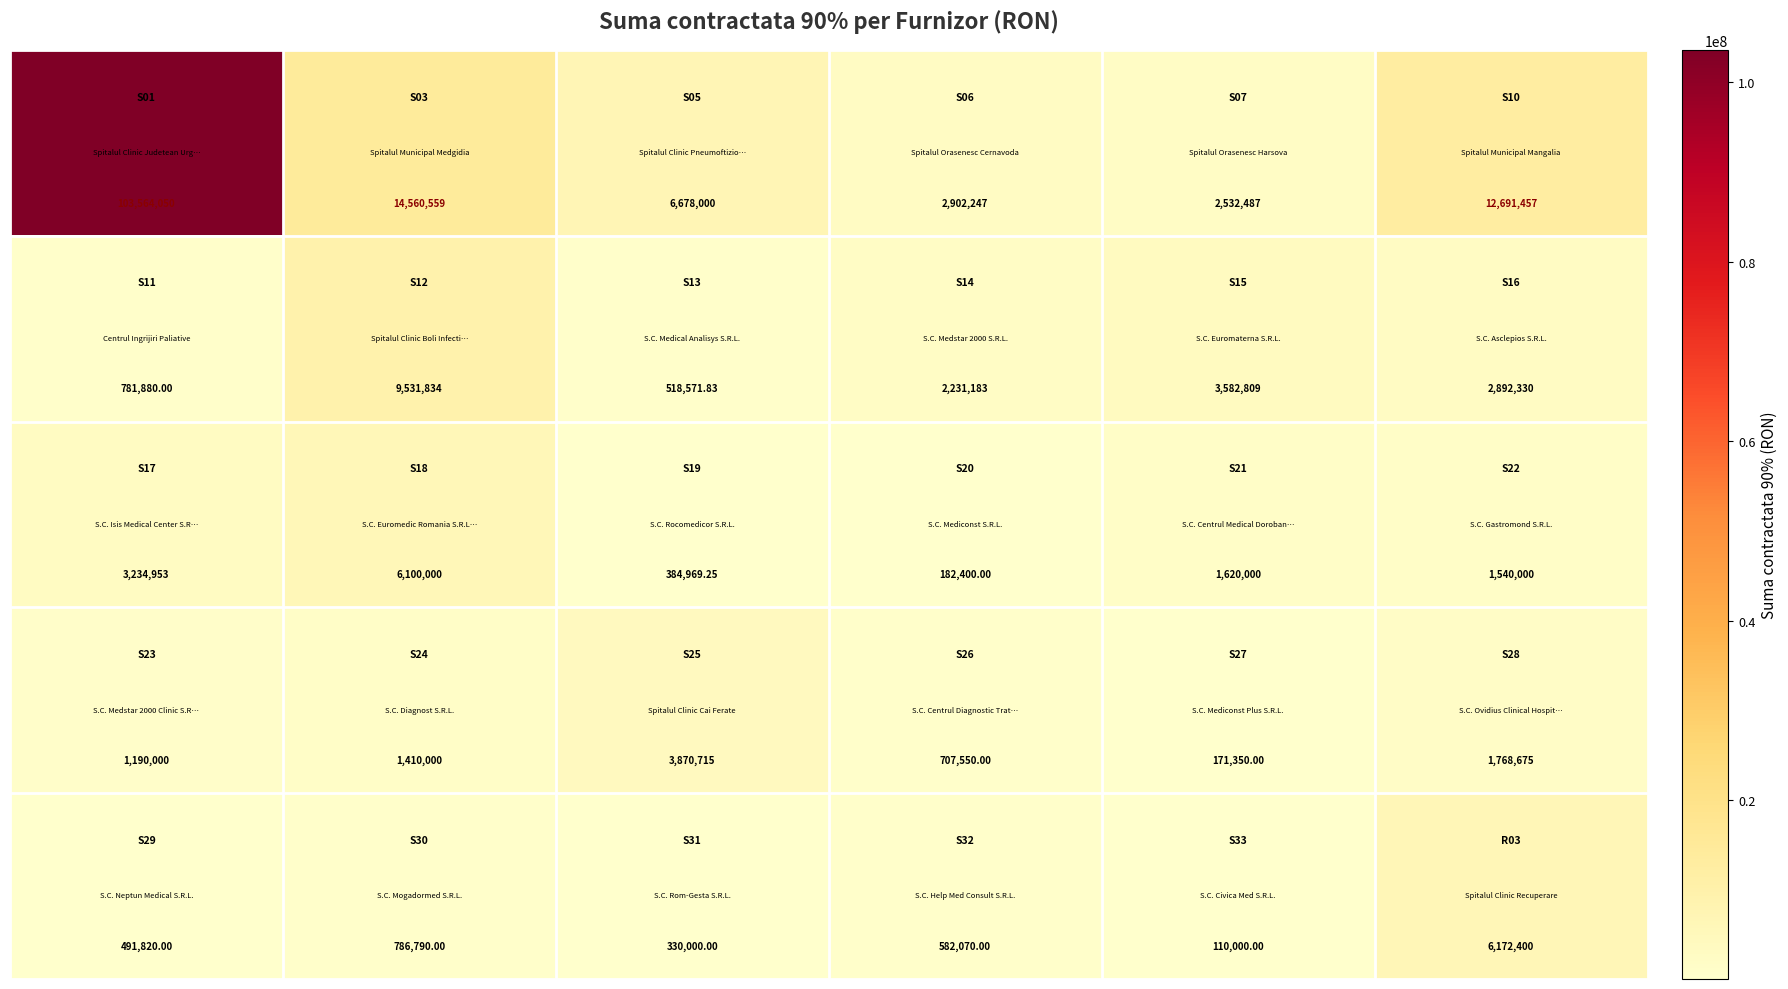

Count the number of categories in the chart.

6